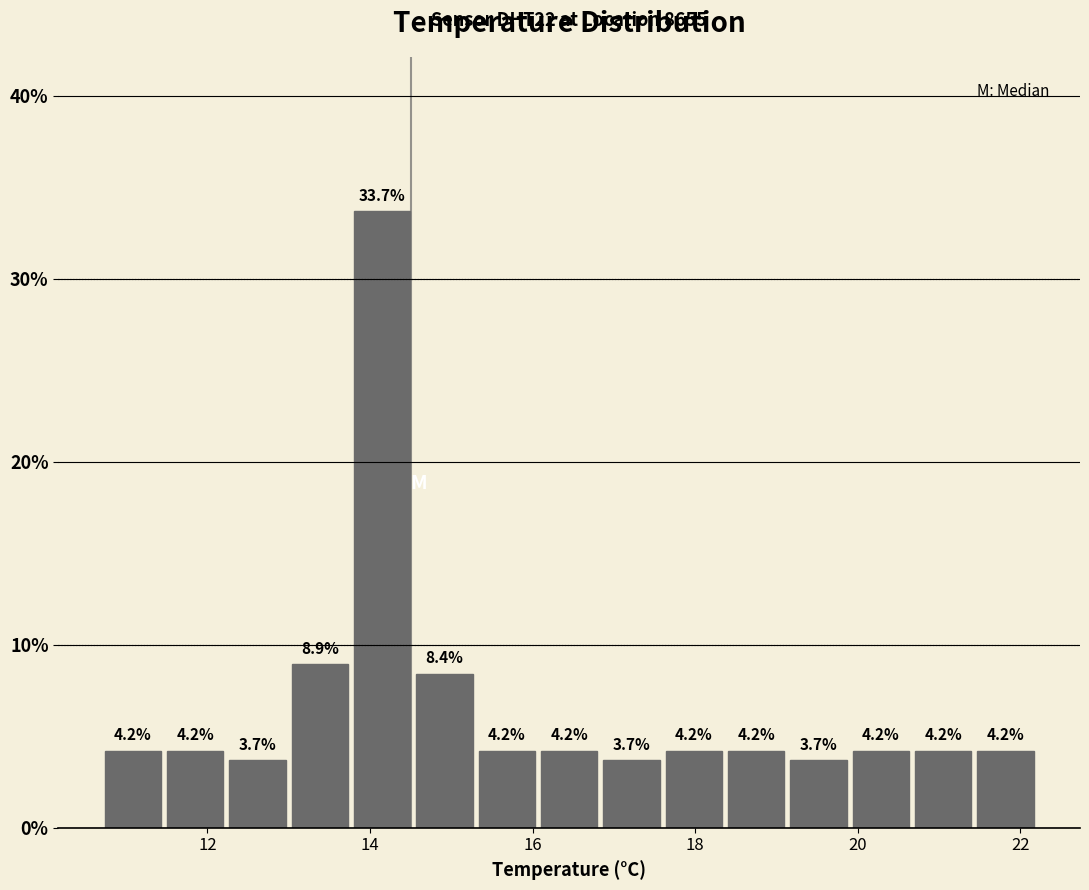

Around what value on the x-axis is the tallest bar? Give the approximate position of its centre, as read against the axis.

14.2